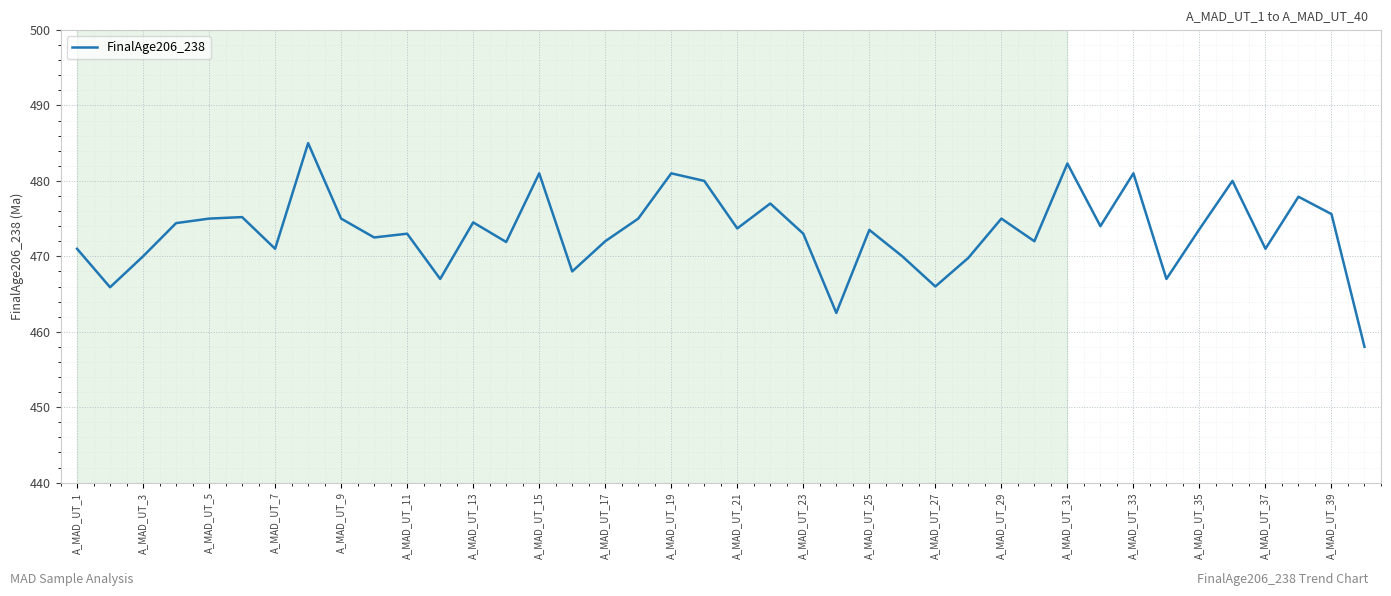

What is the difference between the maximum and minimum values?

27.0